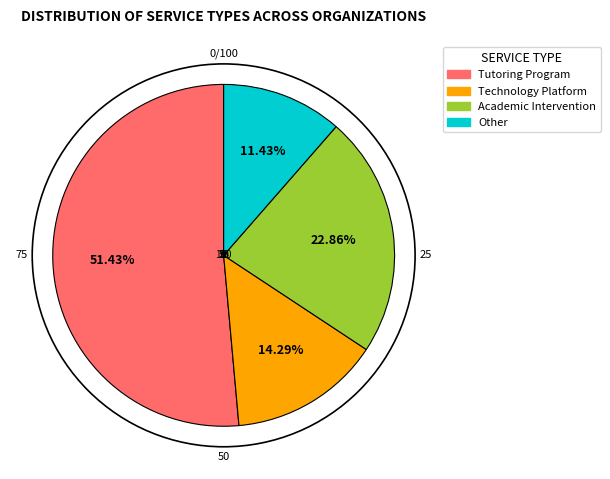

How much of the chart is everything except Academic Intervention?

77.1%